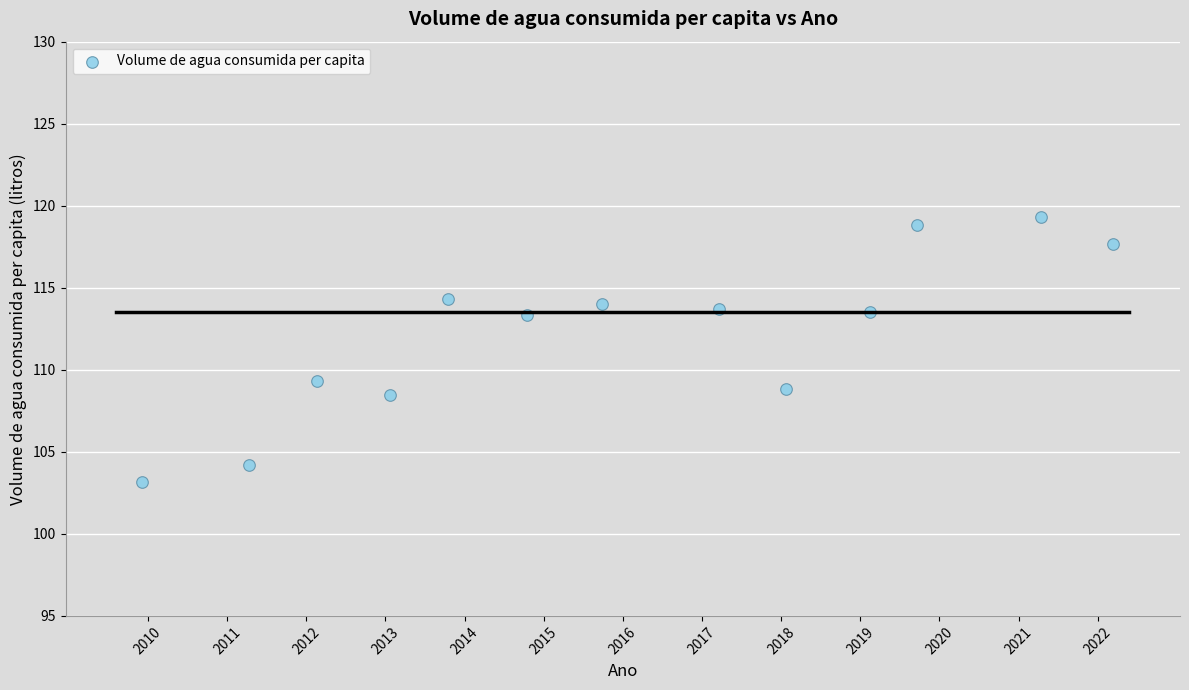

What Y value in the scatter plot is closest to 111?

109.3